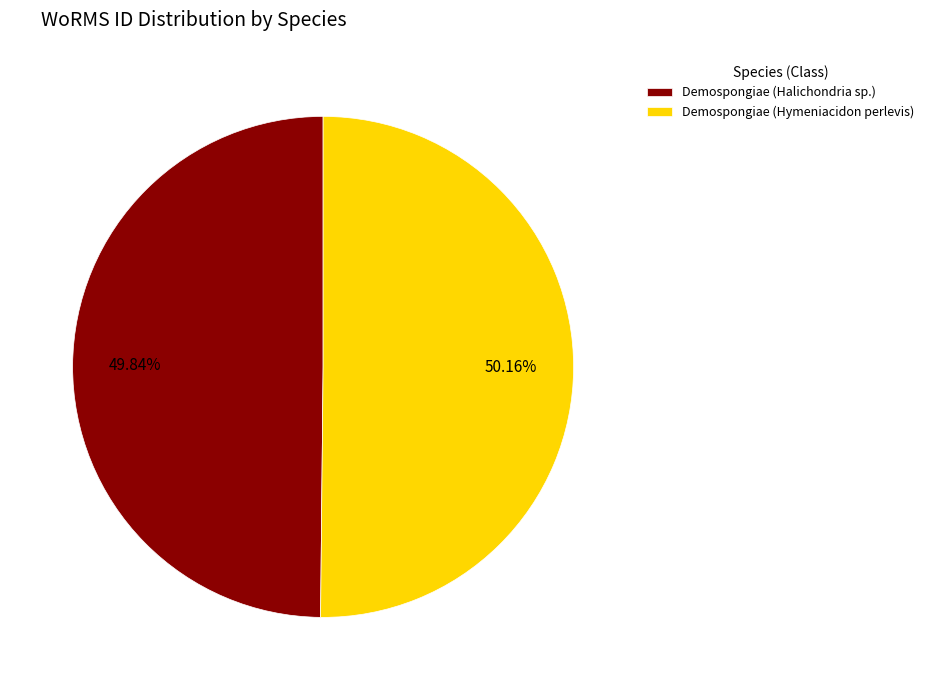

Approximately how many times larger is the value at Demospongiae (Halichondria sp.) compared to Demospongiae (Hymeniacidon perlevis)?

1.0